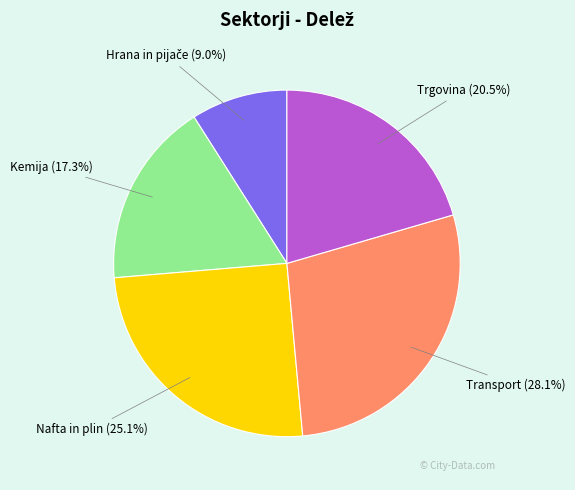

Between Trgovina and Transport, which is larger?

Transport